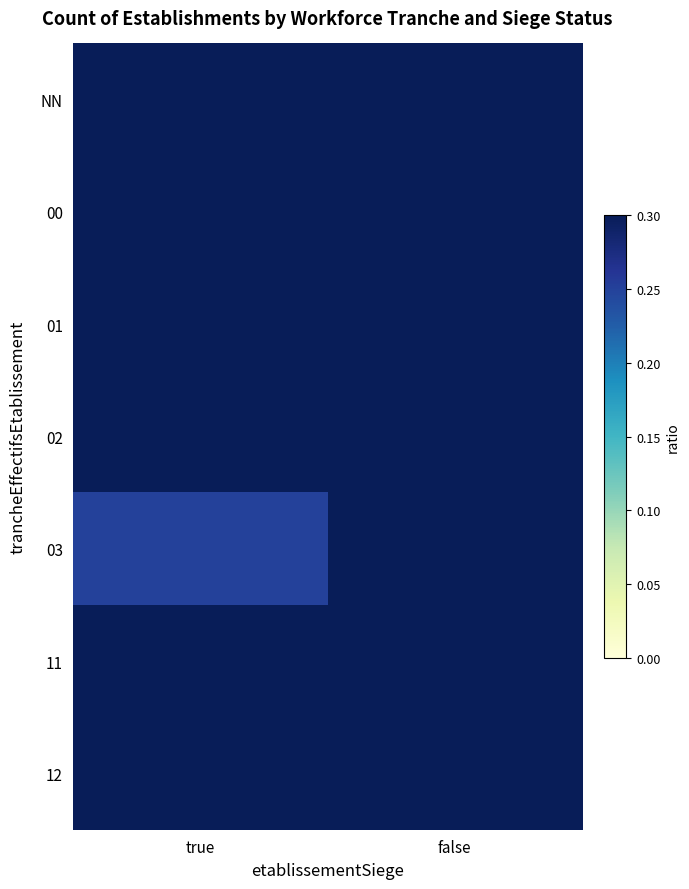

At which category is the sum across all series the highest?

false